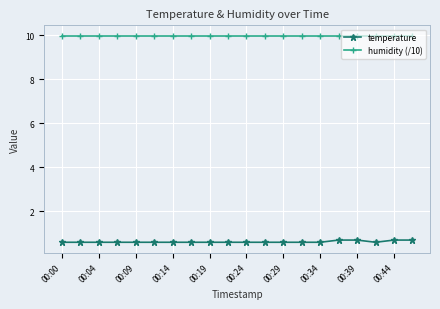

What is the highest value of the temperature series?

0.7